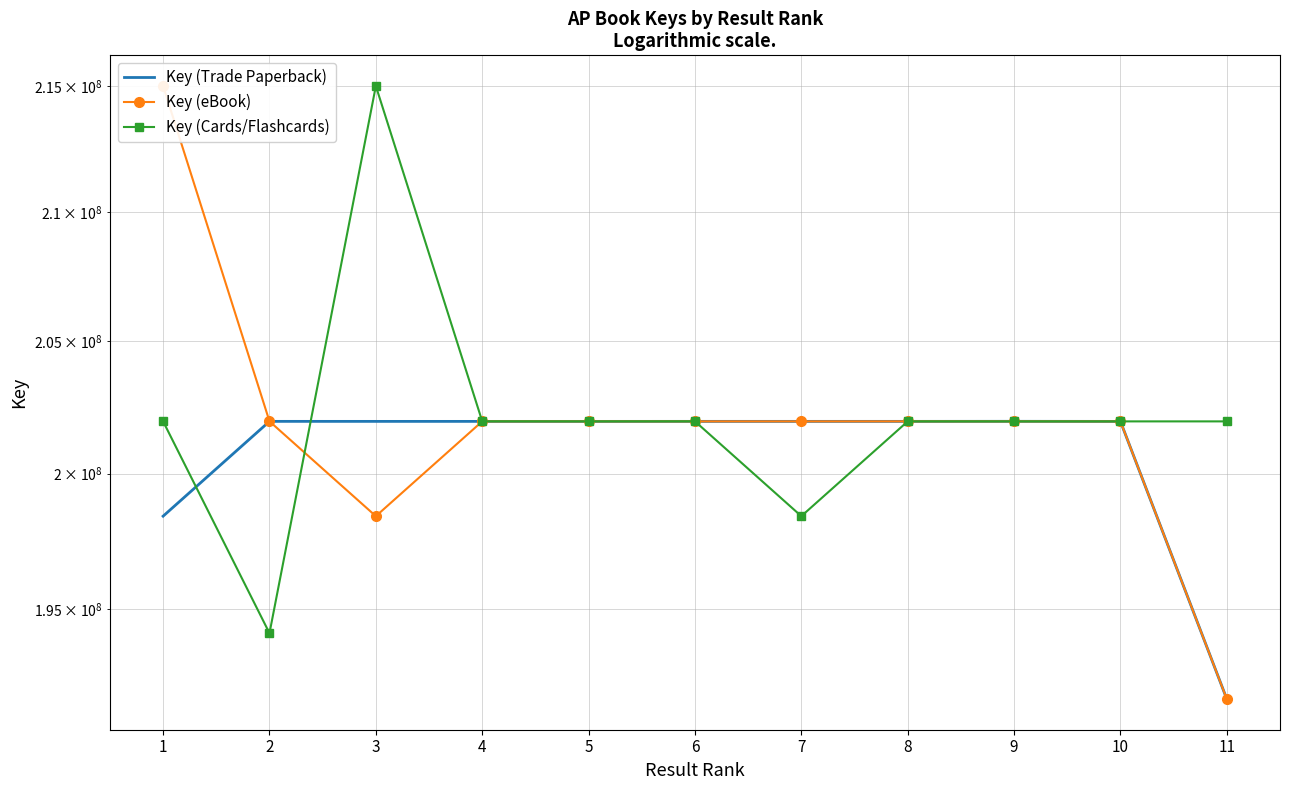

At which category is the sum across all series the highest?

1